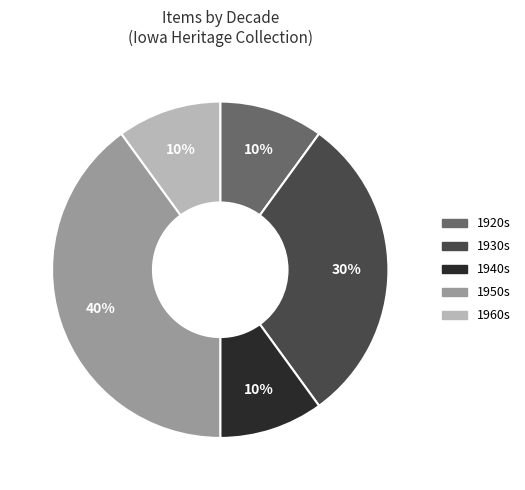

To the nearest percent, what is the difference between the largest and smallest slice percentages?

30%